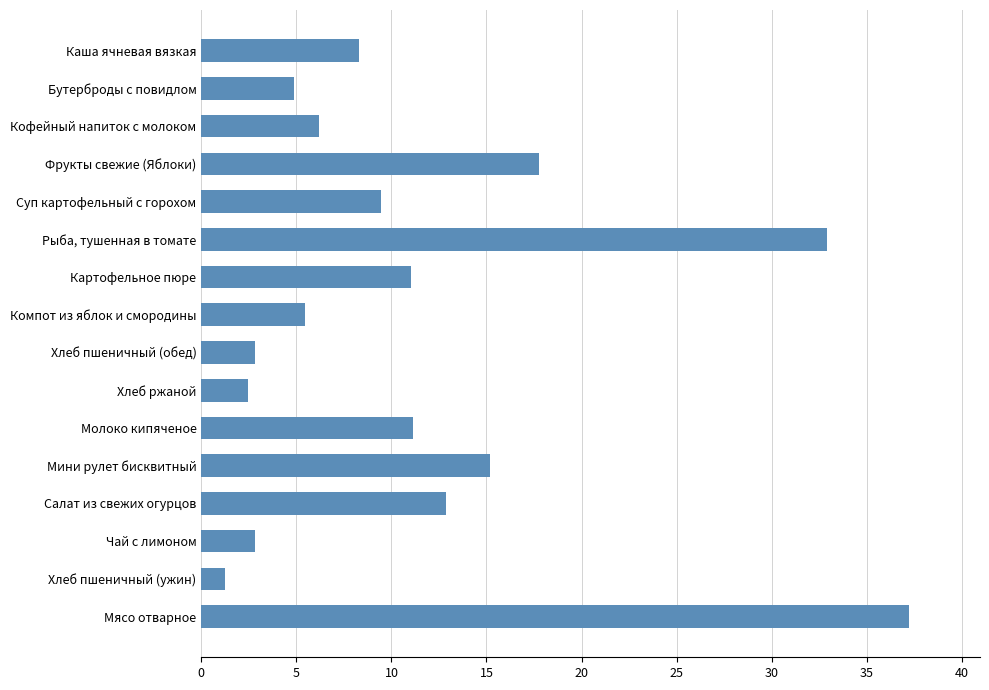

Rank the categories by value from highest to lowest.

Мясо отварное, Рыба, тушенная в томате, Фрукты свежие (Яблоки), Мини рулет бисквитный, Салат из свежих огурцов, Молоко кипяченое, Картофельное пюре, Суп картофельный с горохом, Каша ячневая вязкая, Кофейный напиток с молоком, Компот из яблок и смородины, Бутерброды с повидлом, Чай с лимоном, Хлеб пшеничный (обед), Хлеб ржаной, Хлеб пшеничный (ужин)